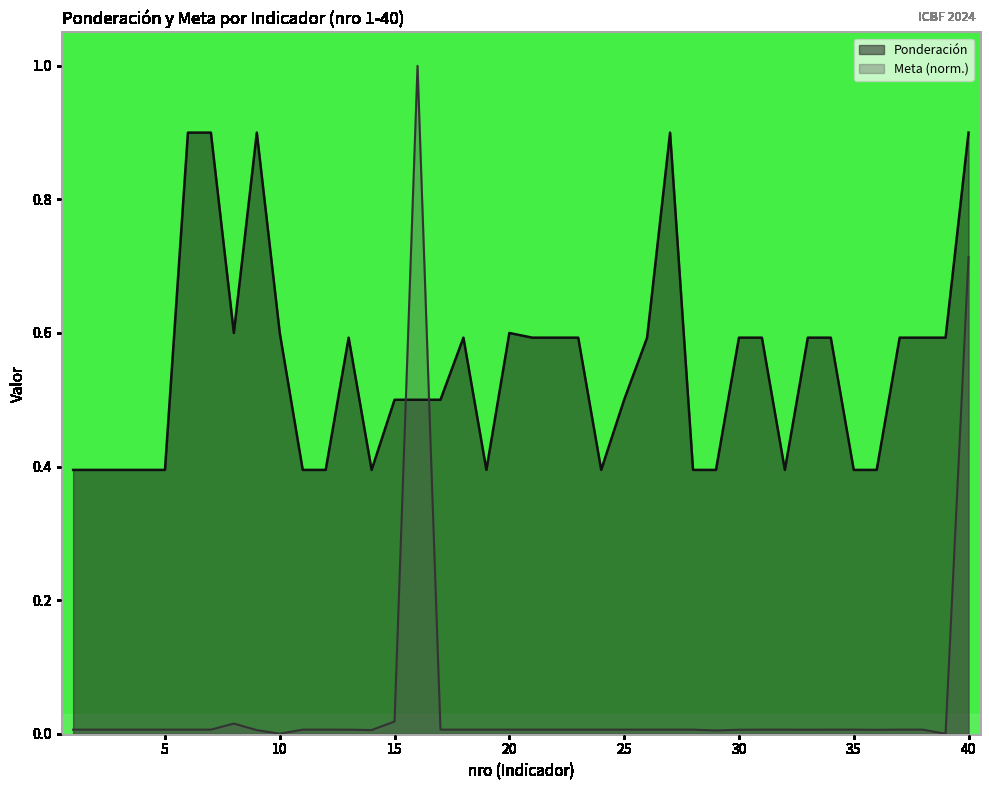

Is the value of Ponderación at 26 greater than the value of Meta at 23?

Yes